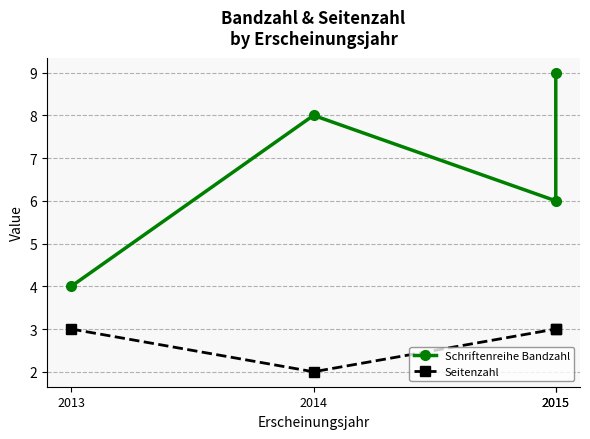

List the series in order of their peak value, highest first.

Schriftenreihe Bandzahl, Seitenzahl